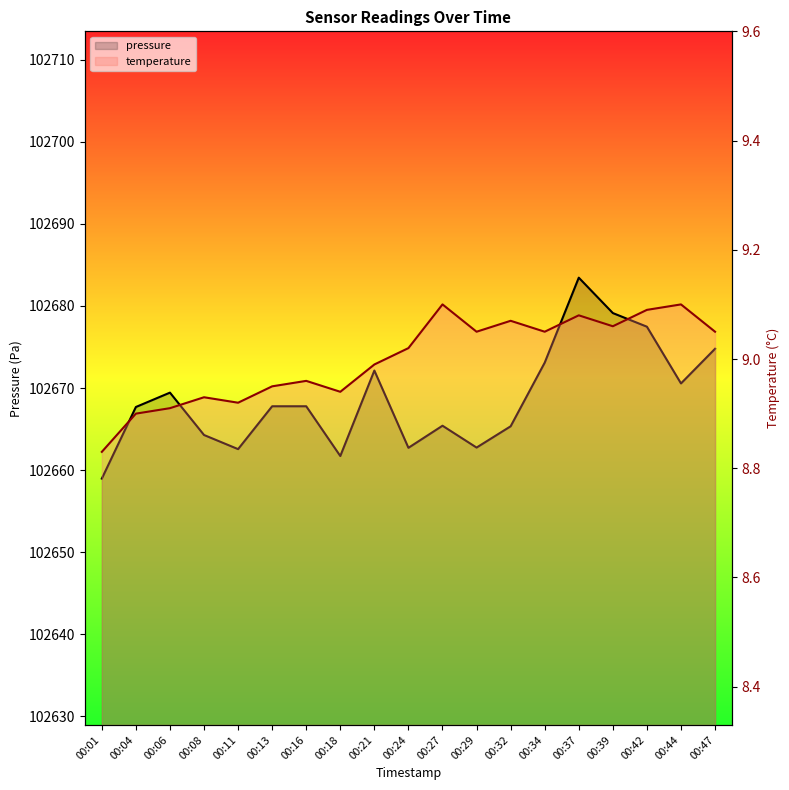

What is the difference between the highest and lowest values at 00:44?

102661.5